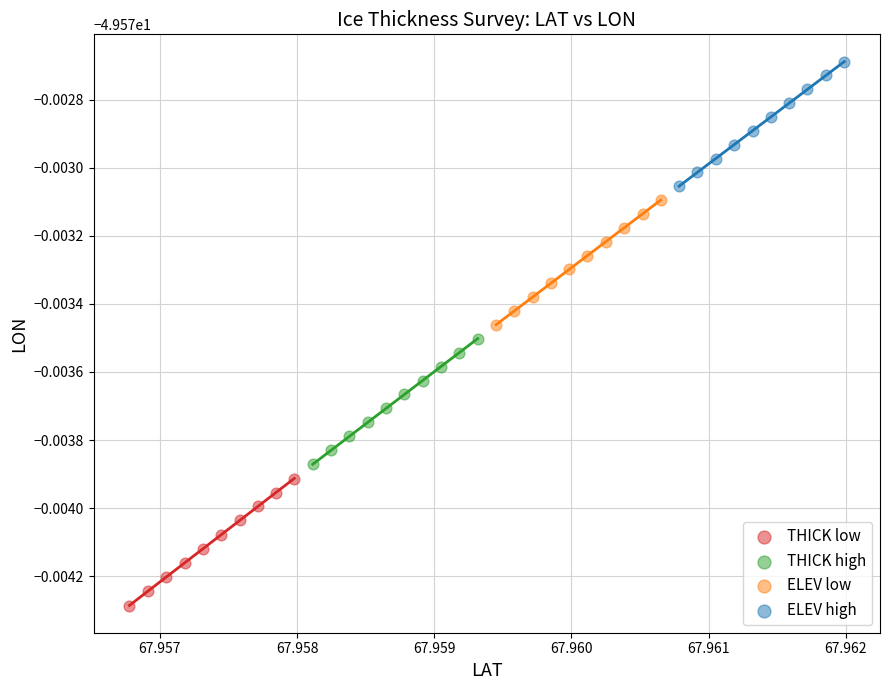

Which series has the largest Y range (max minus min)?

THICK low